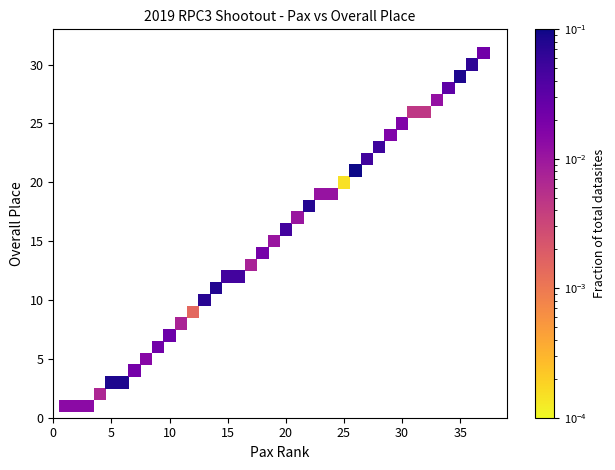

What is the range of Y values (max minus min)?

30